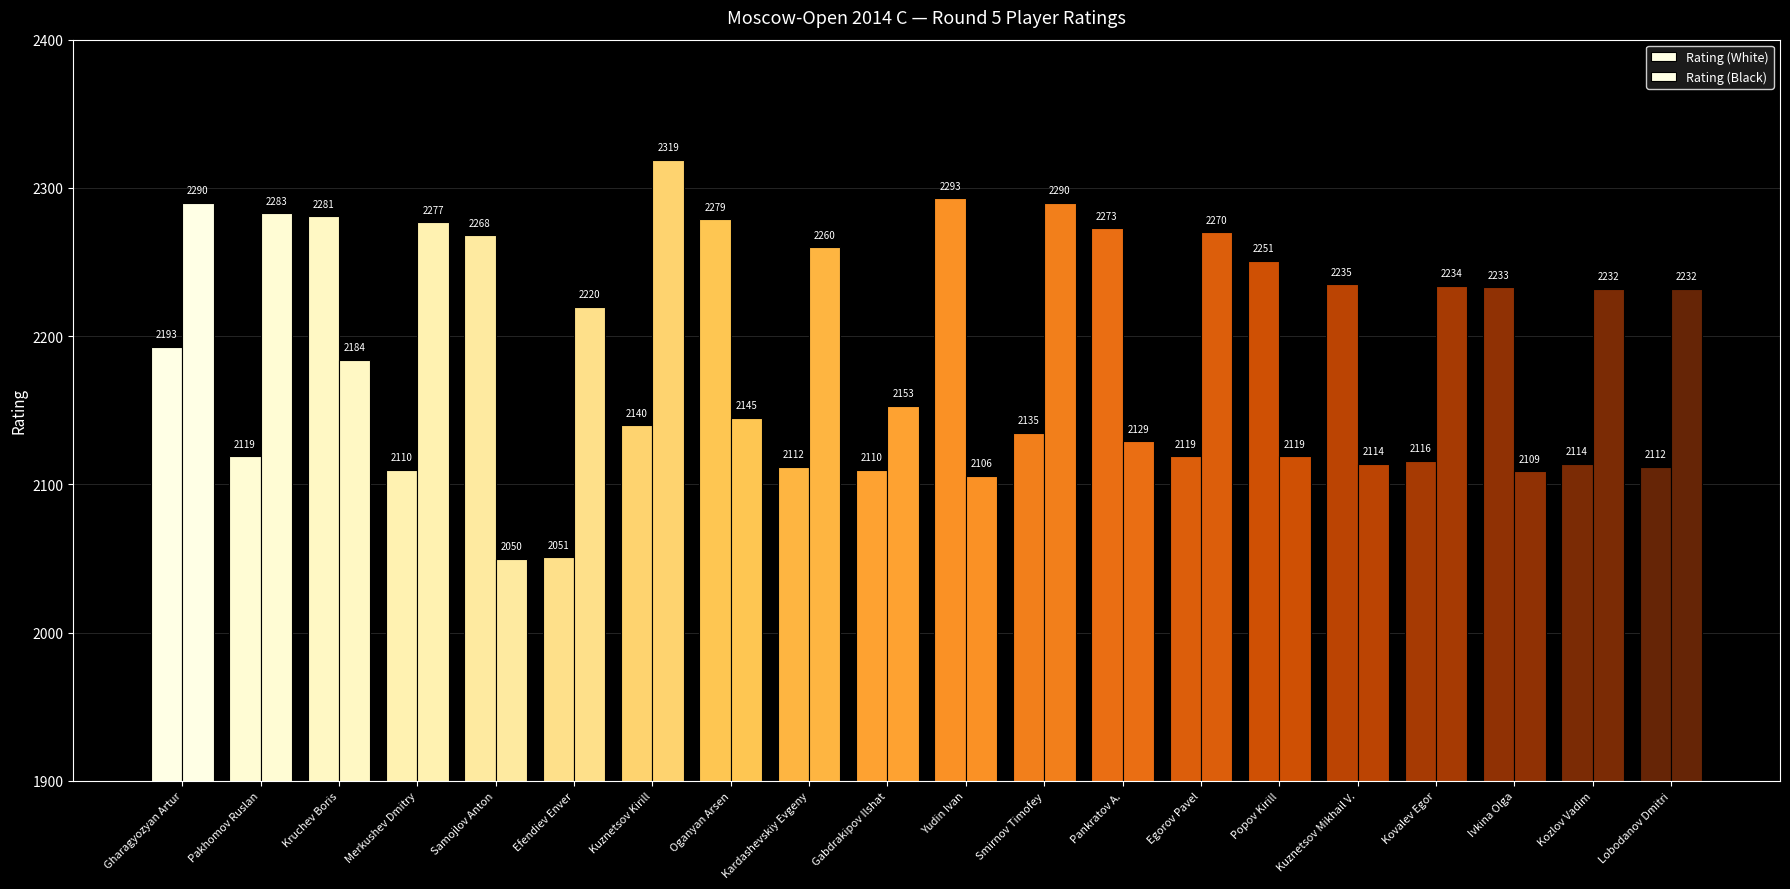

How many series are shown in this chart?

2